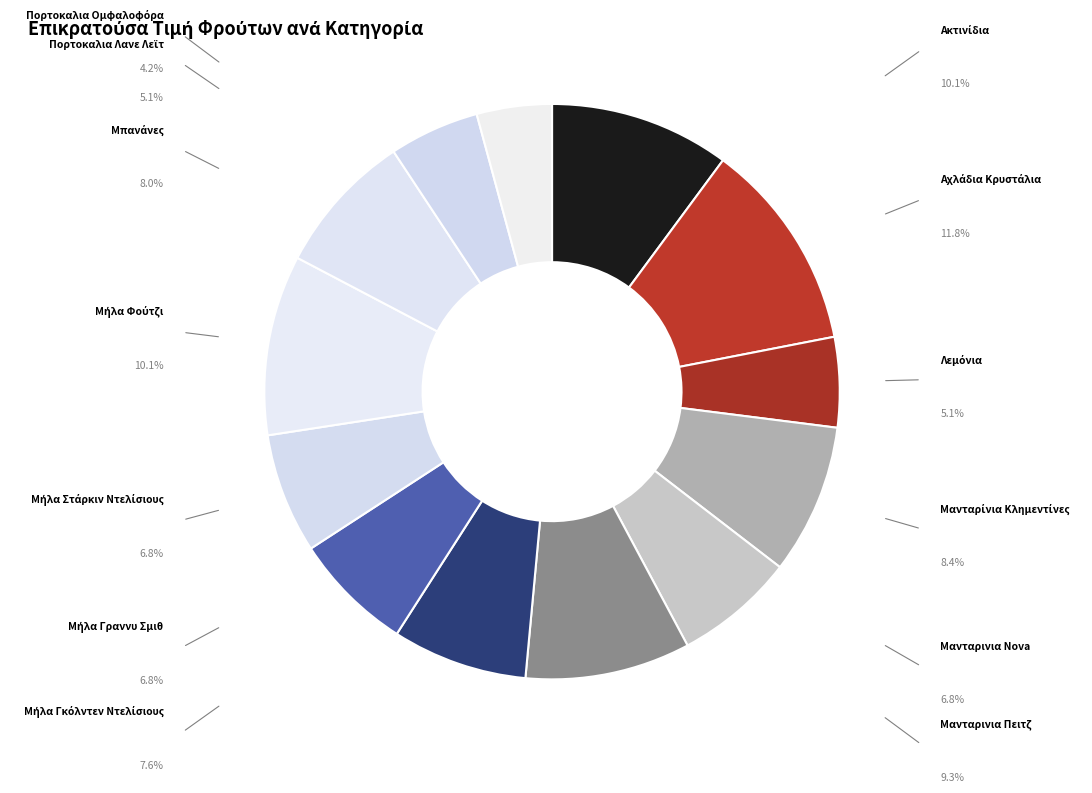

Is there any slice that represents more than half of the pie?

No